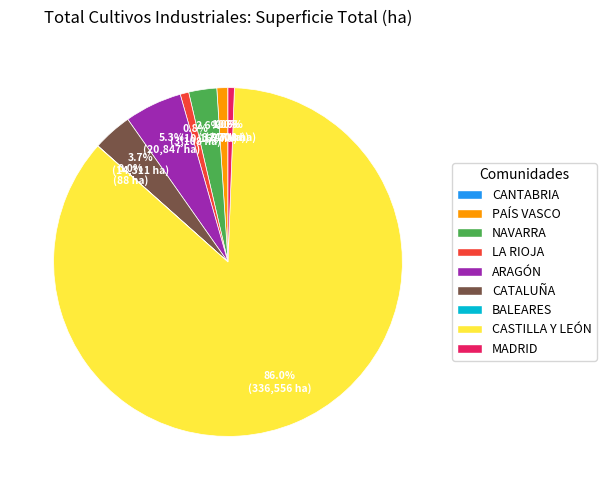

To the nearest percent, what percentage of the pie is PAÍS VASCO?

1%